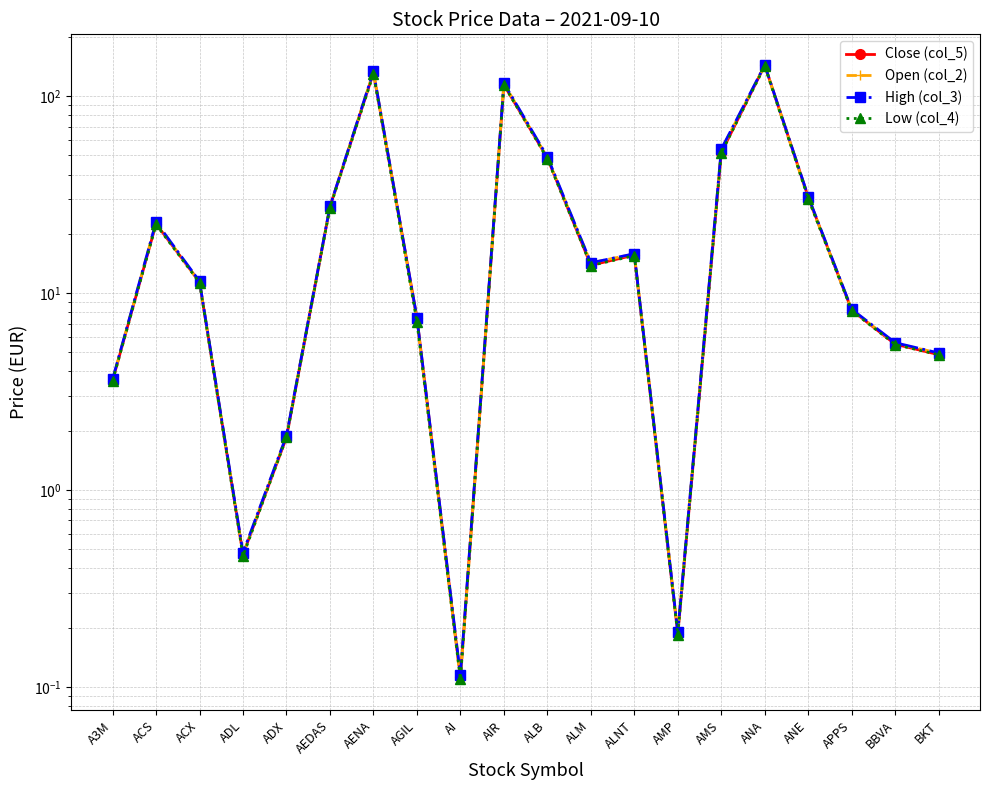

List the series in order of their overall mean, highest first.

High (col_3), Open (col_2), Close (col_5), Low (col_4)